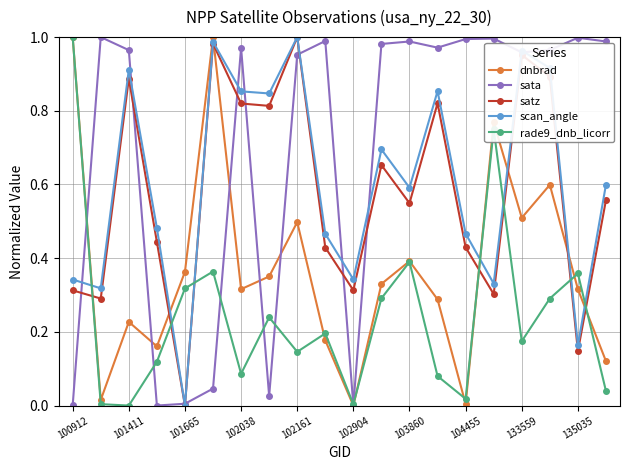

In satz, how many points are lower than both neighbors (excluding endpoints)?

7